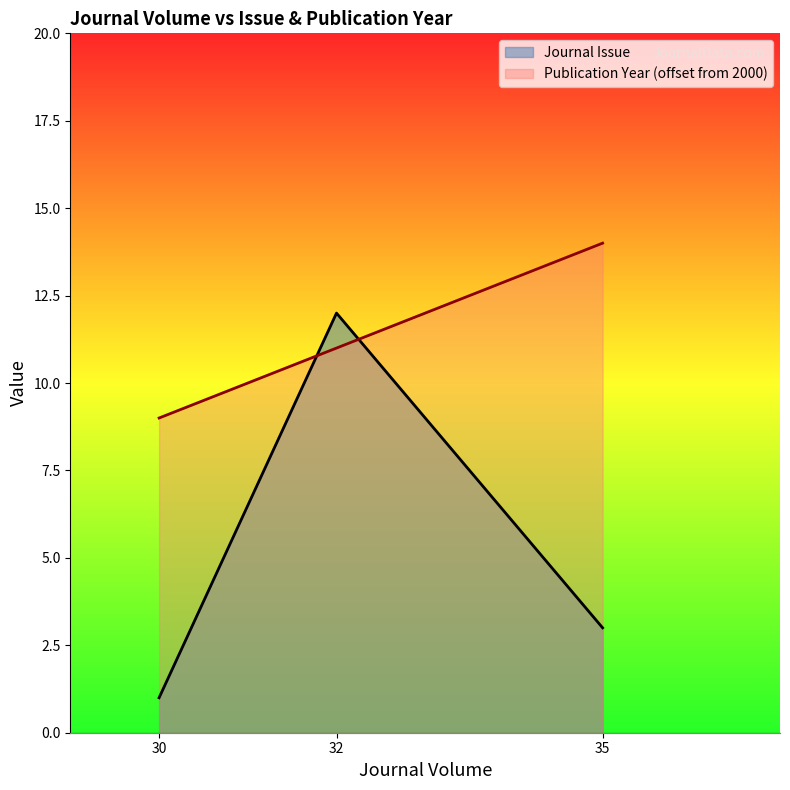

What is the average value of the Publication Year (offset from 2000) series?

11